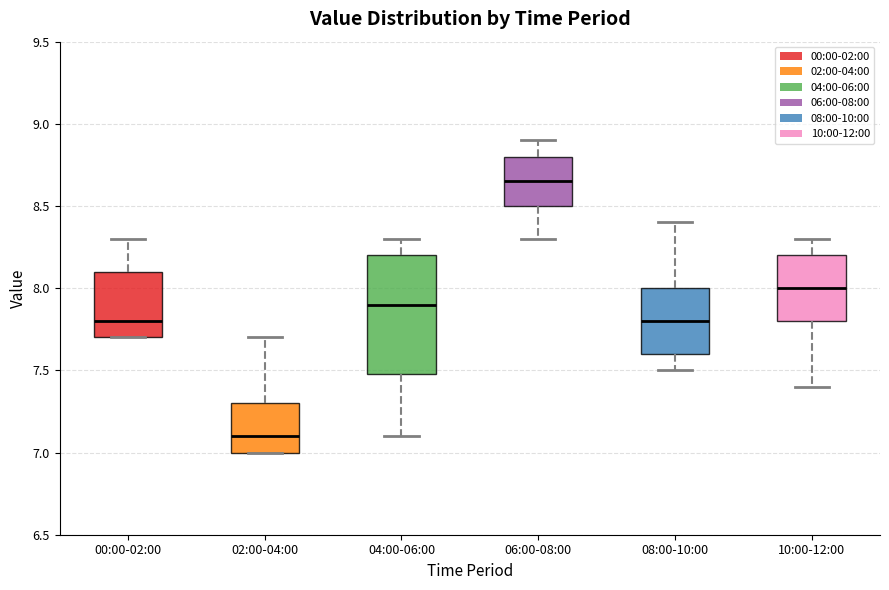

Which box's median line is the highest?

06:00-08:00